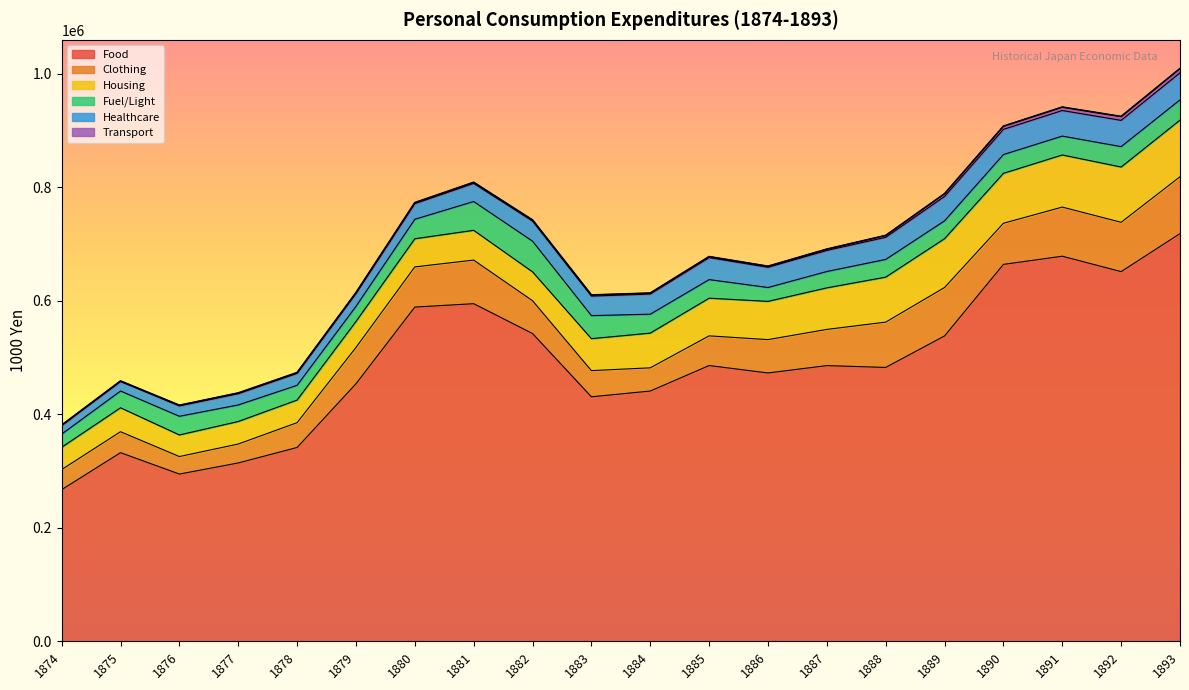

Where is the first local minimum for Housing?

1876